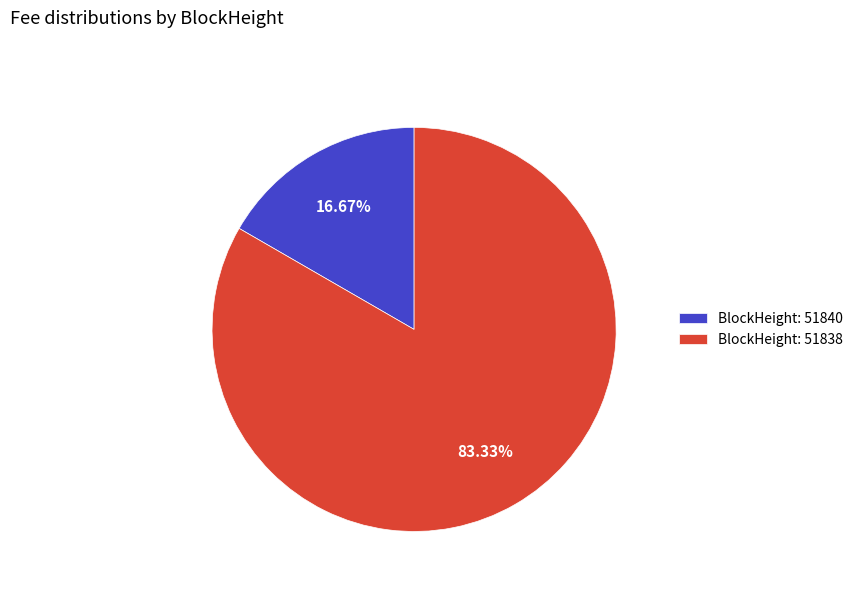

Does BlockHeight: 51840 represent more than half of the total?

No